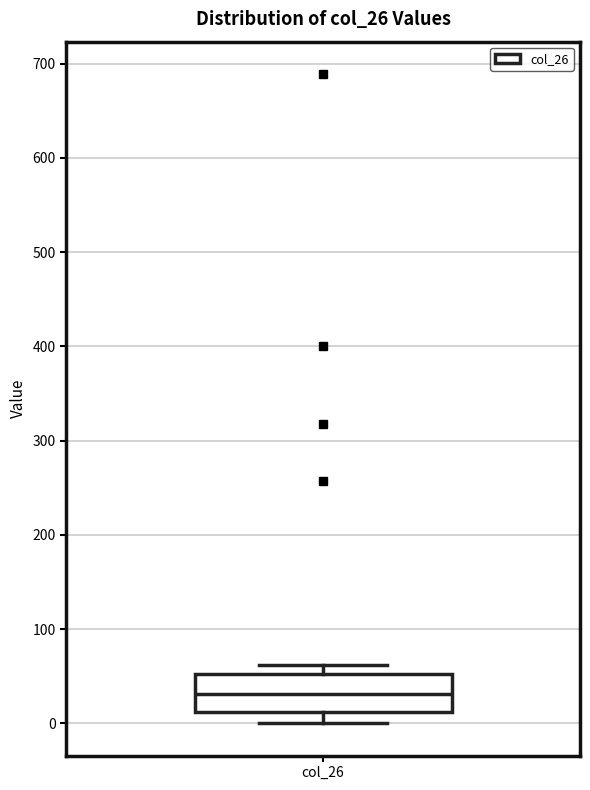

Where does the median line of the box for col_26 sit on the y-axis? The values are not printed on the chart, so give them approximately, as read against the axis.

30